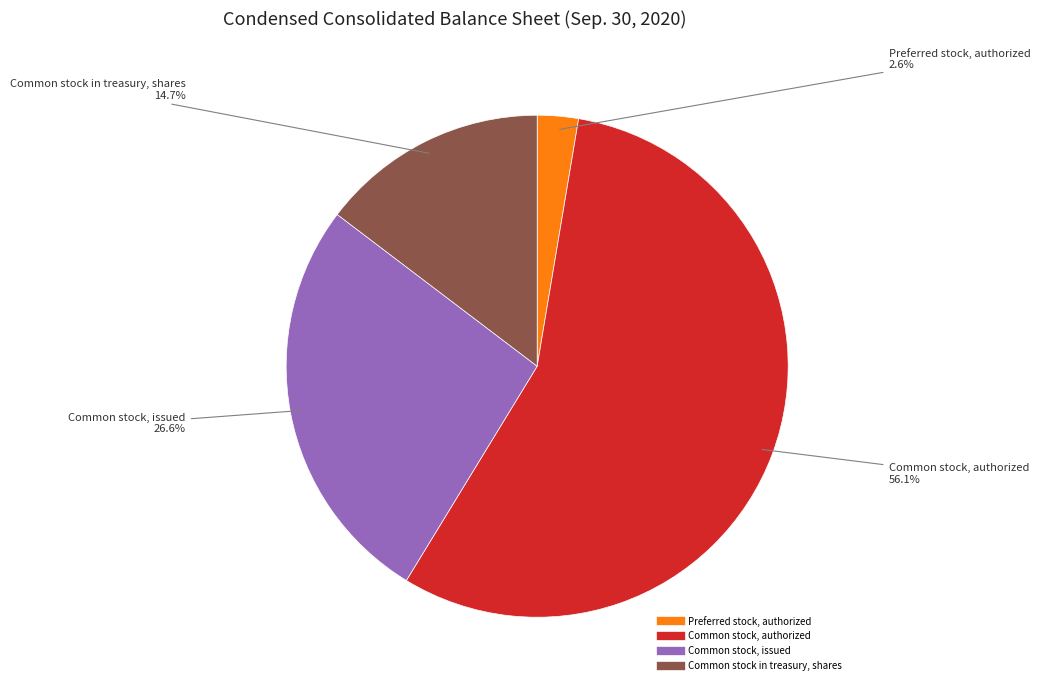

Is there a majority slice in this chart?

Yes